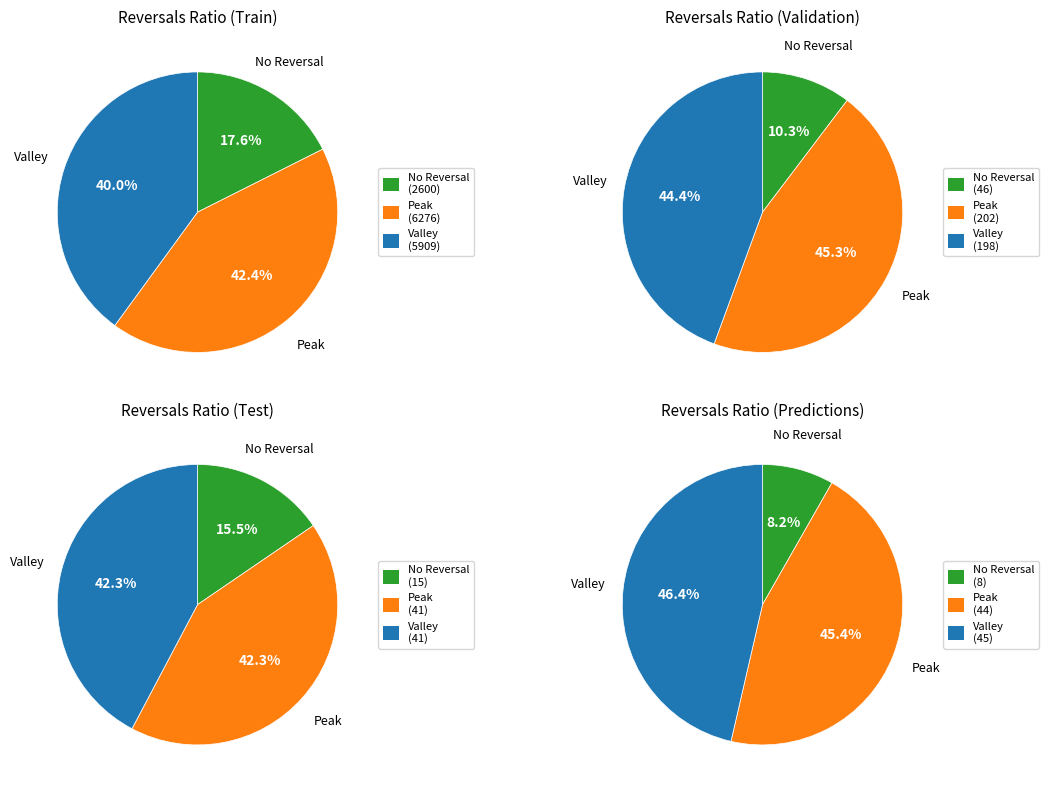

Do 24 and 29 together represent more than half of the pie?

No